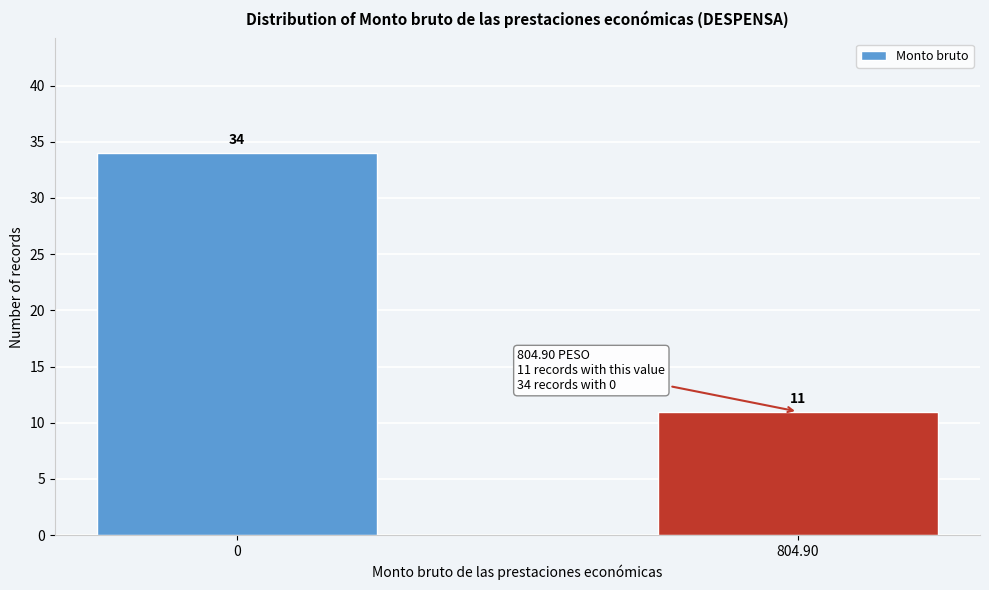

Reading left to right, transcribe all the data shown in this chart.

0=34	804.90=11